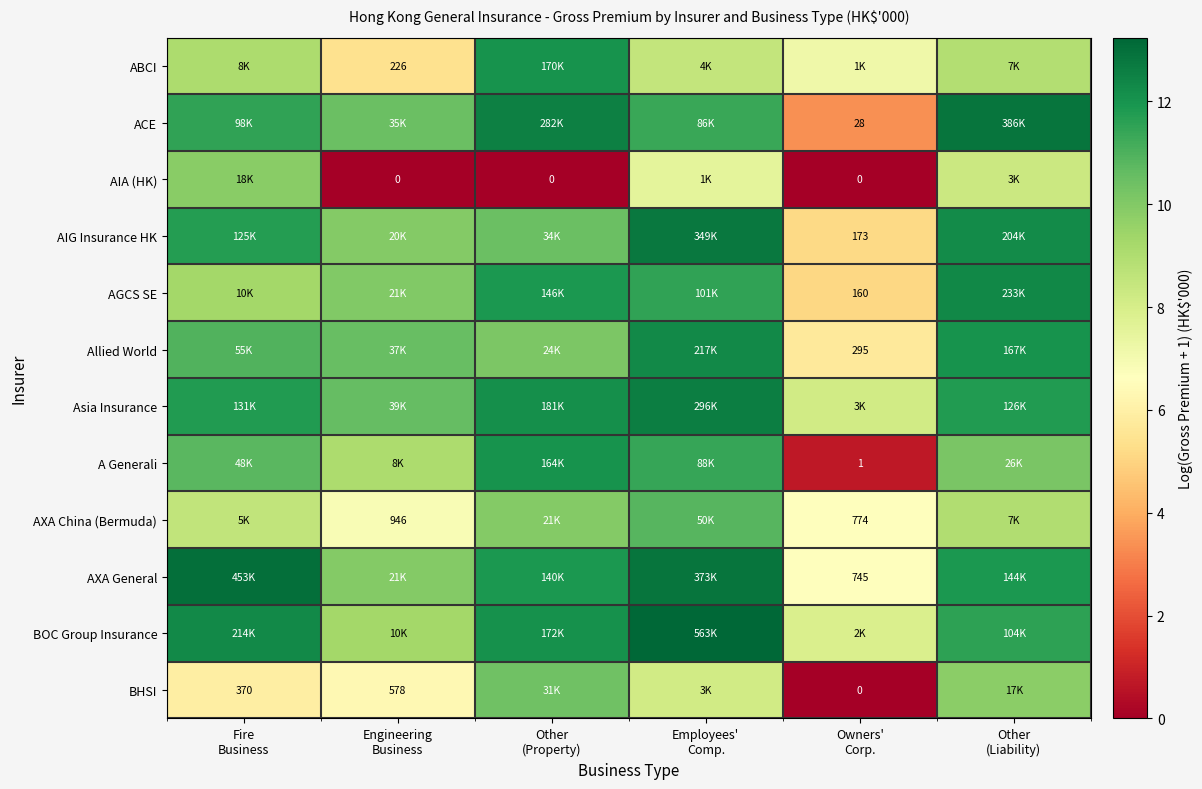

At which label is AXA General closest to 9?

Engineering Business